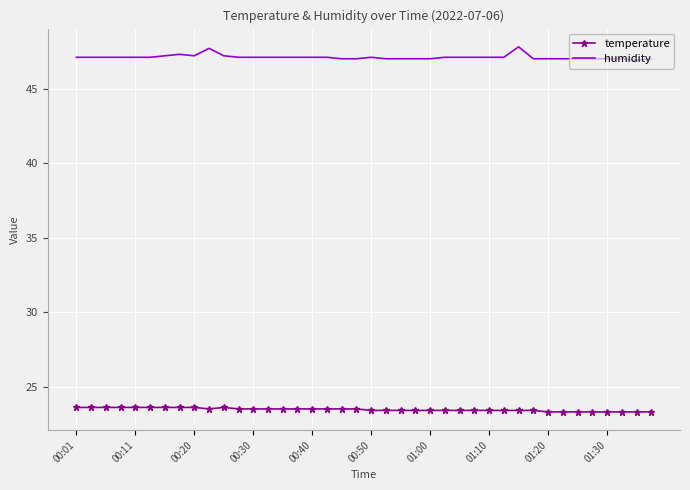

True or false: humidity and temperature intersect in this chart.

False